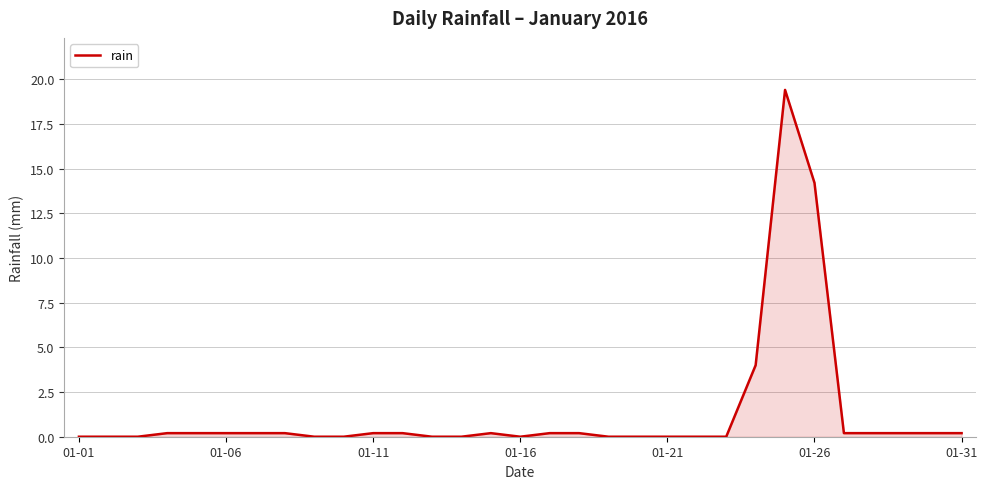

What is the maximum value shown in the chart?

19.4